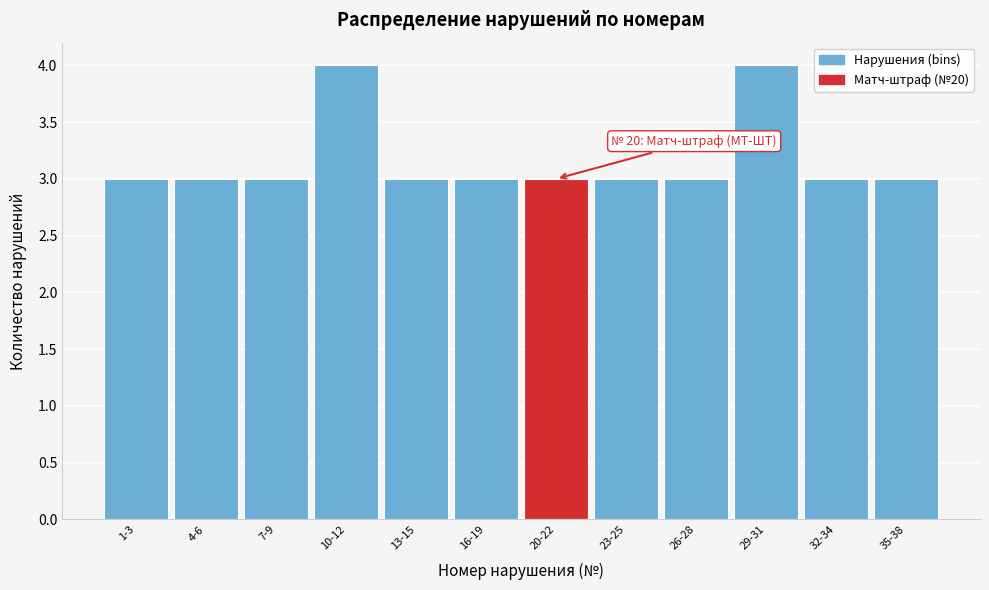

Reading right to left, extract all data points from this chart.

3	3	4	3	3	3	3	3	4	3	3	3